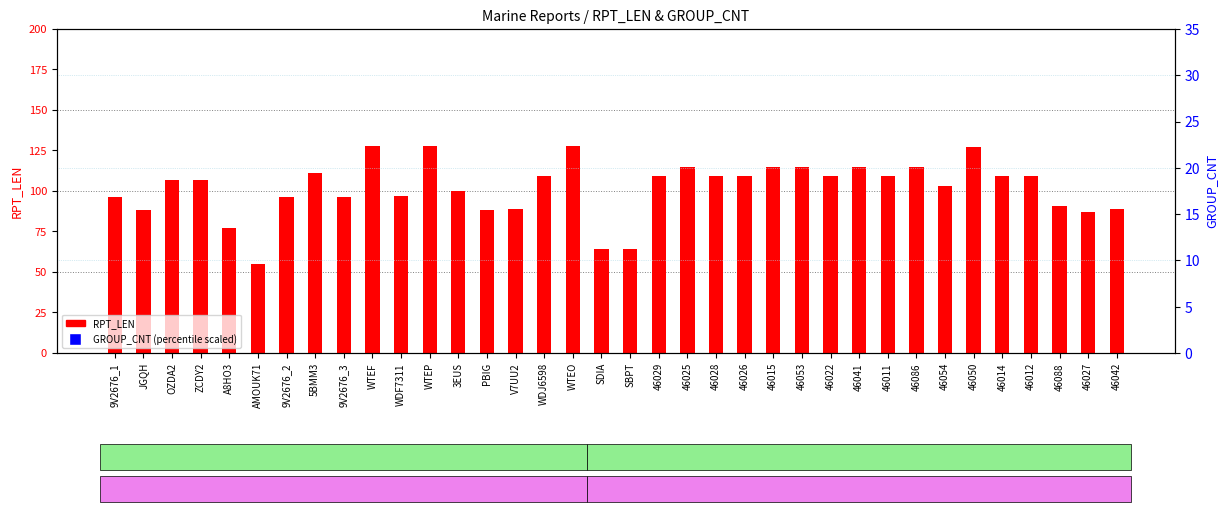

What is the total value across all series at SBPT?

134